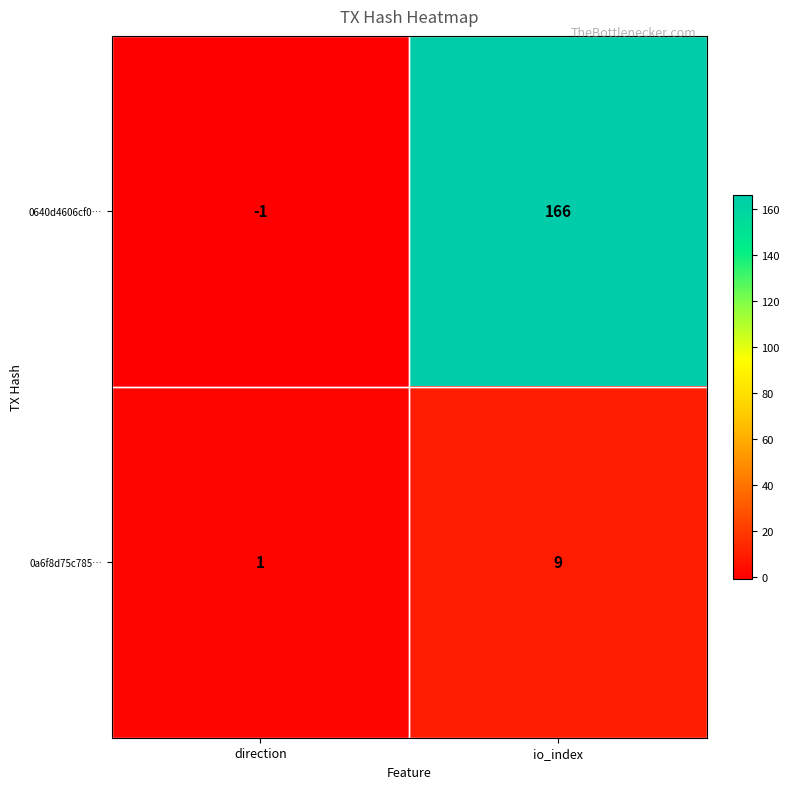

List the series in order of their peak value, lowest first.

0a6f8d75c785…, 0640d4606cf0…